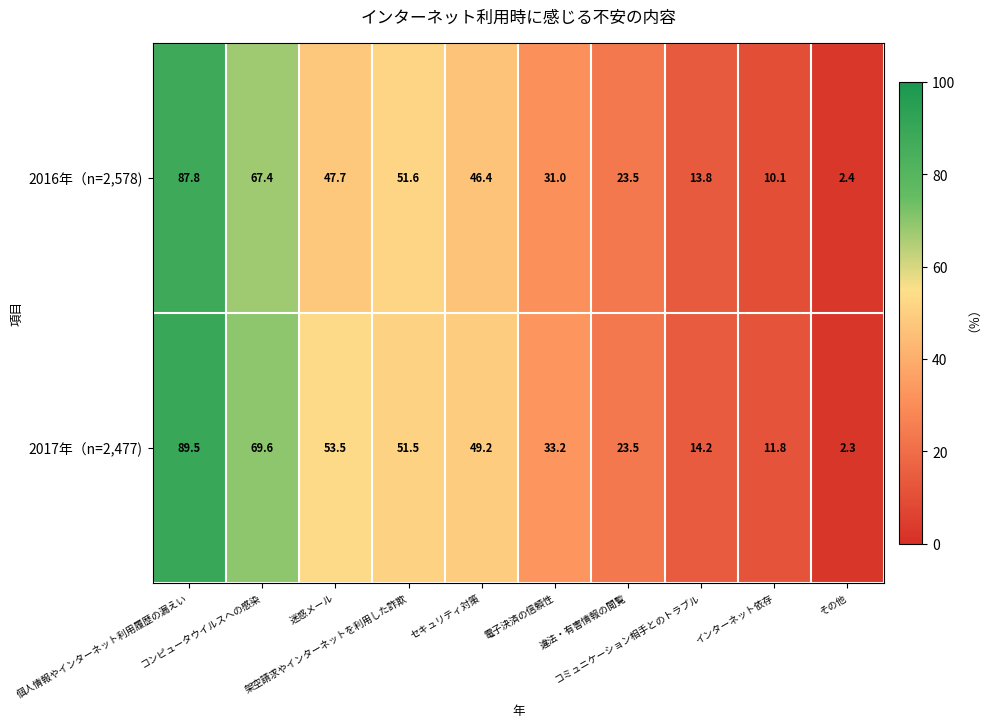

Rank the series by their maximum value, from lowest to highest.

2016年（n=2,578), 2017年（n=2,477)